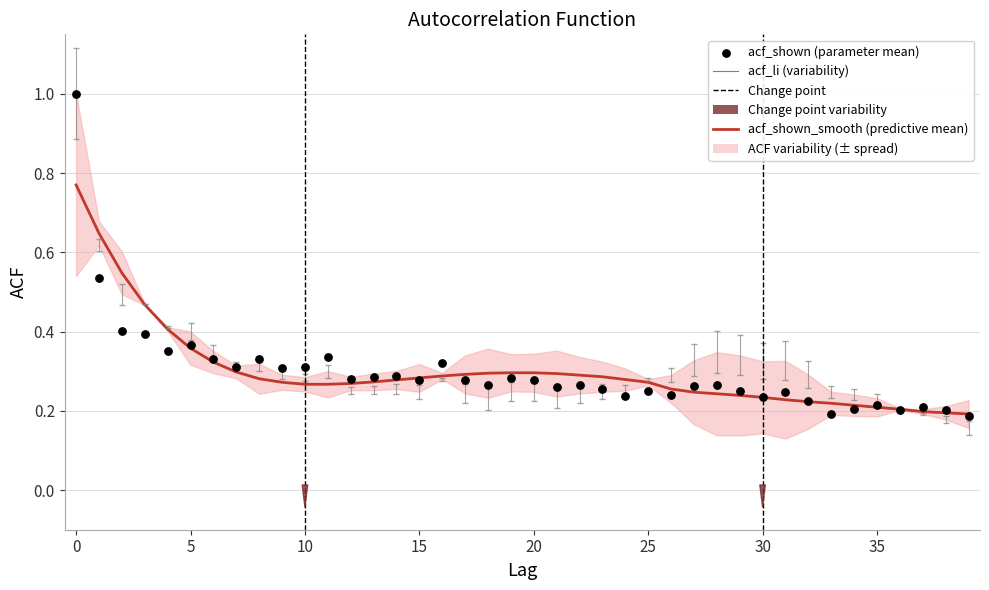

Which series contains the lowest Y value?

acf_shown